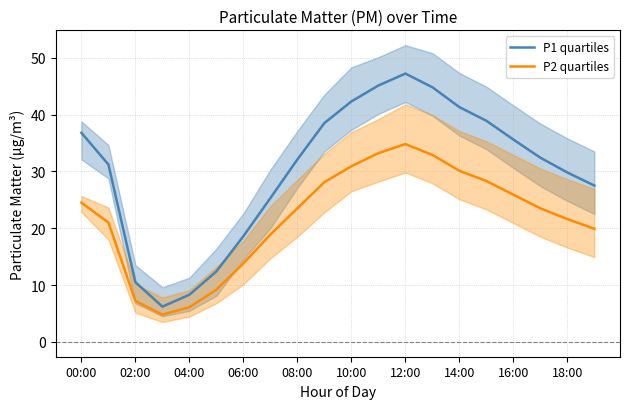

At how many categories does at least one series exceed 14?

16